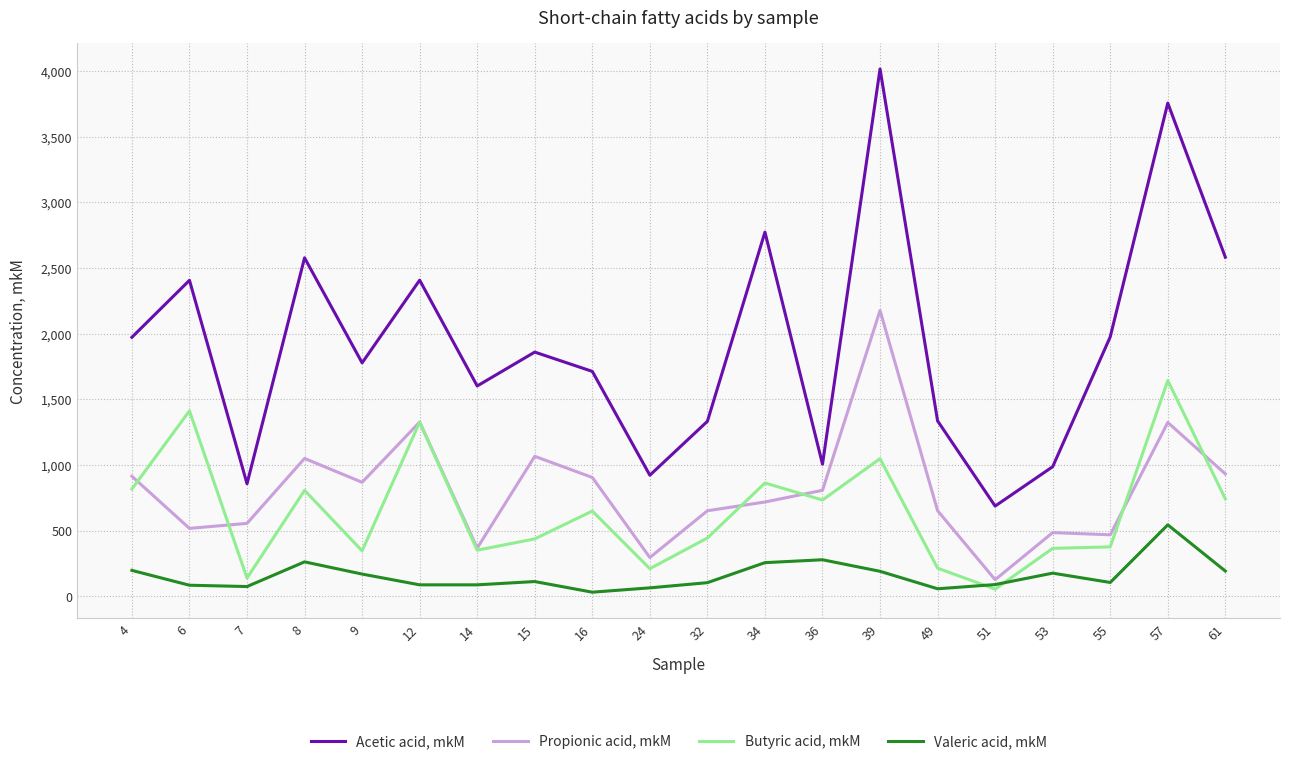

What is the lowest value of the Valeric acid, mkM series?

31.0